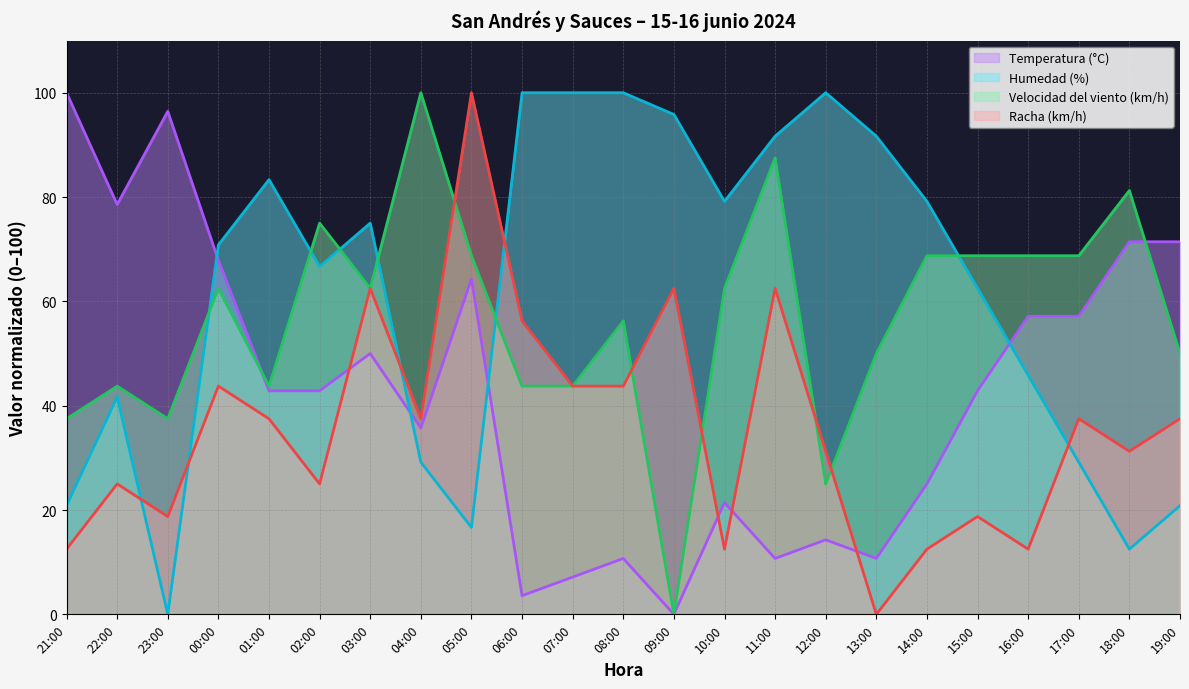

How many times do Racha (km/h) and Temperatura (°C) cross each other?

4